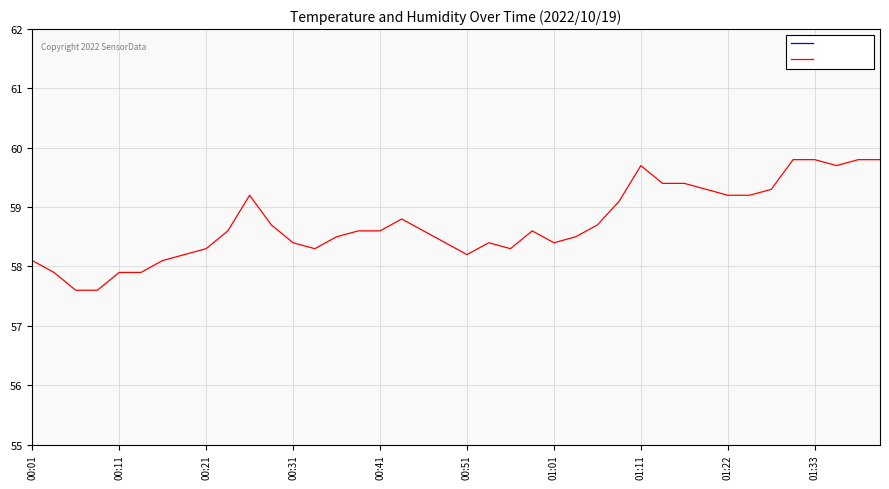

How many lines are shown in the chart?

2